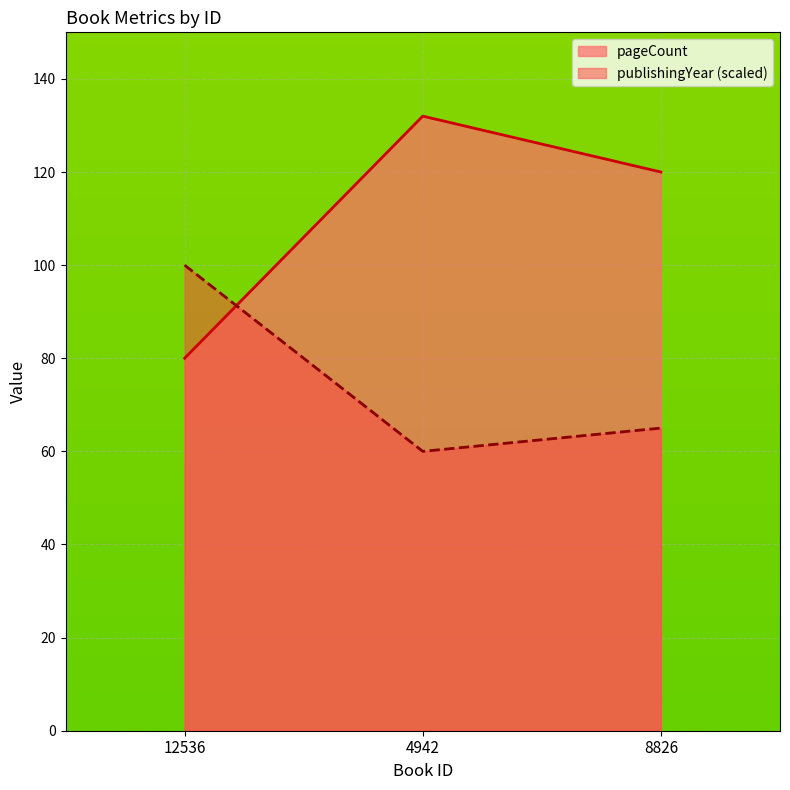

Reading left to right, transcribe all the data shown in this chart.

pageCount: 80	132	120
publishingYear: 100	60	65